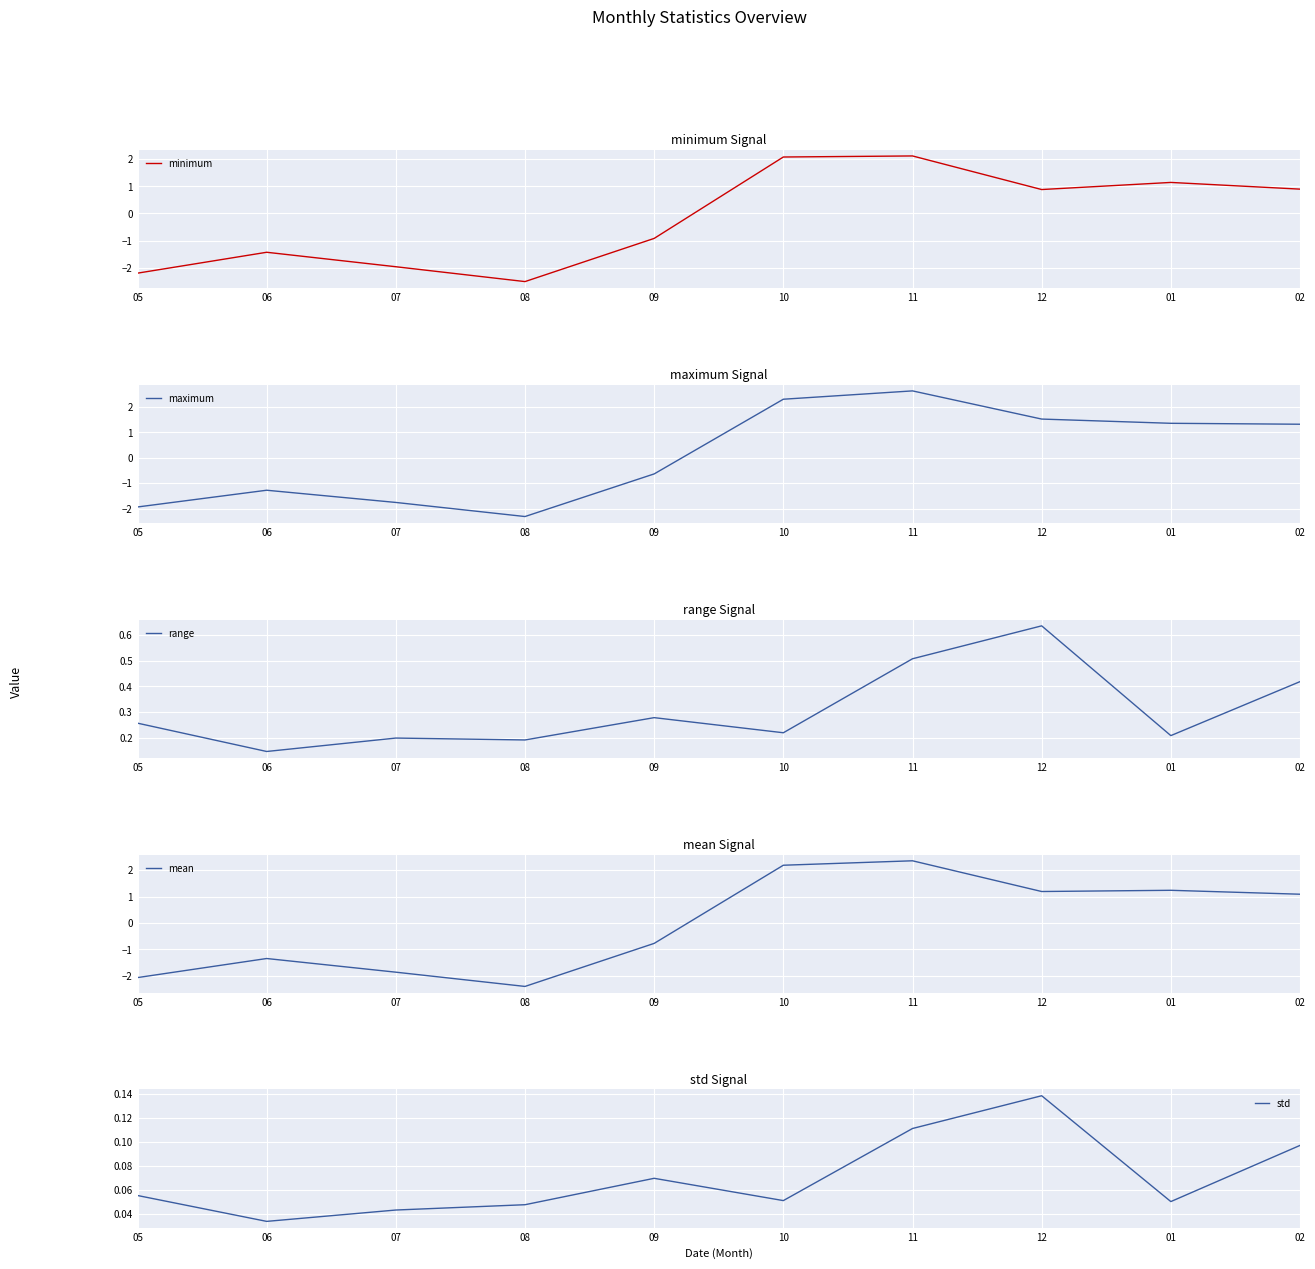

Which series has the largest range (max minus min)?

maximum